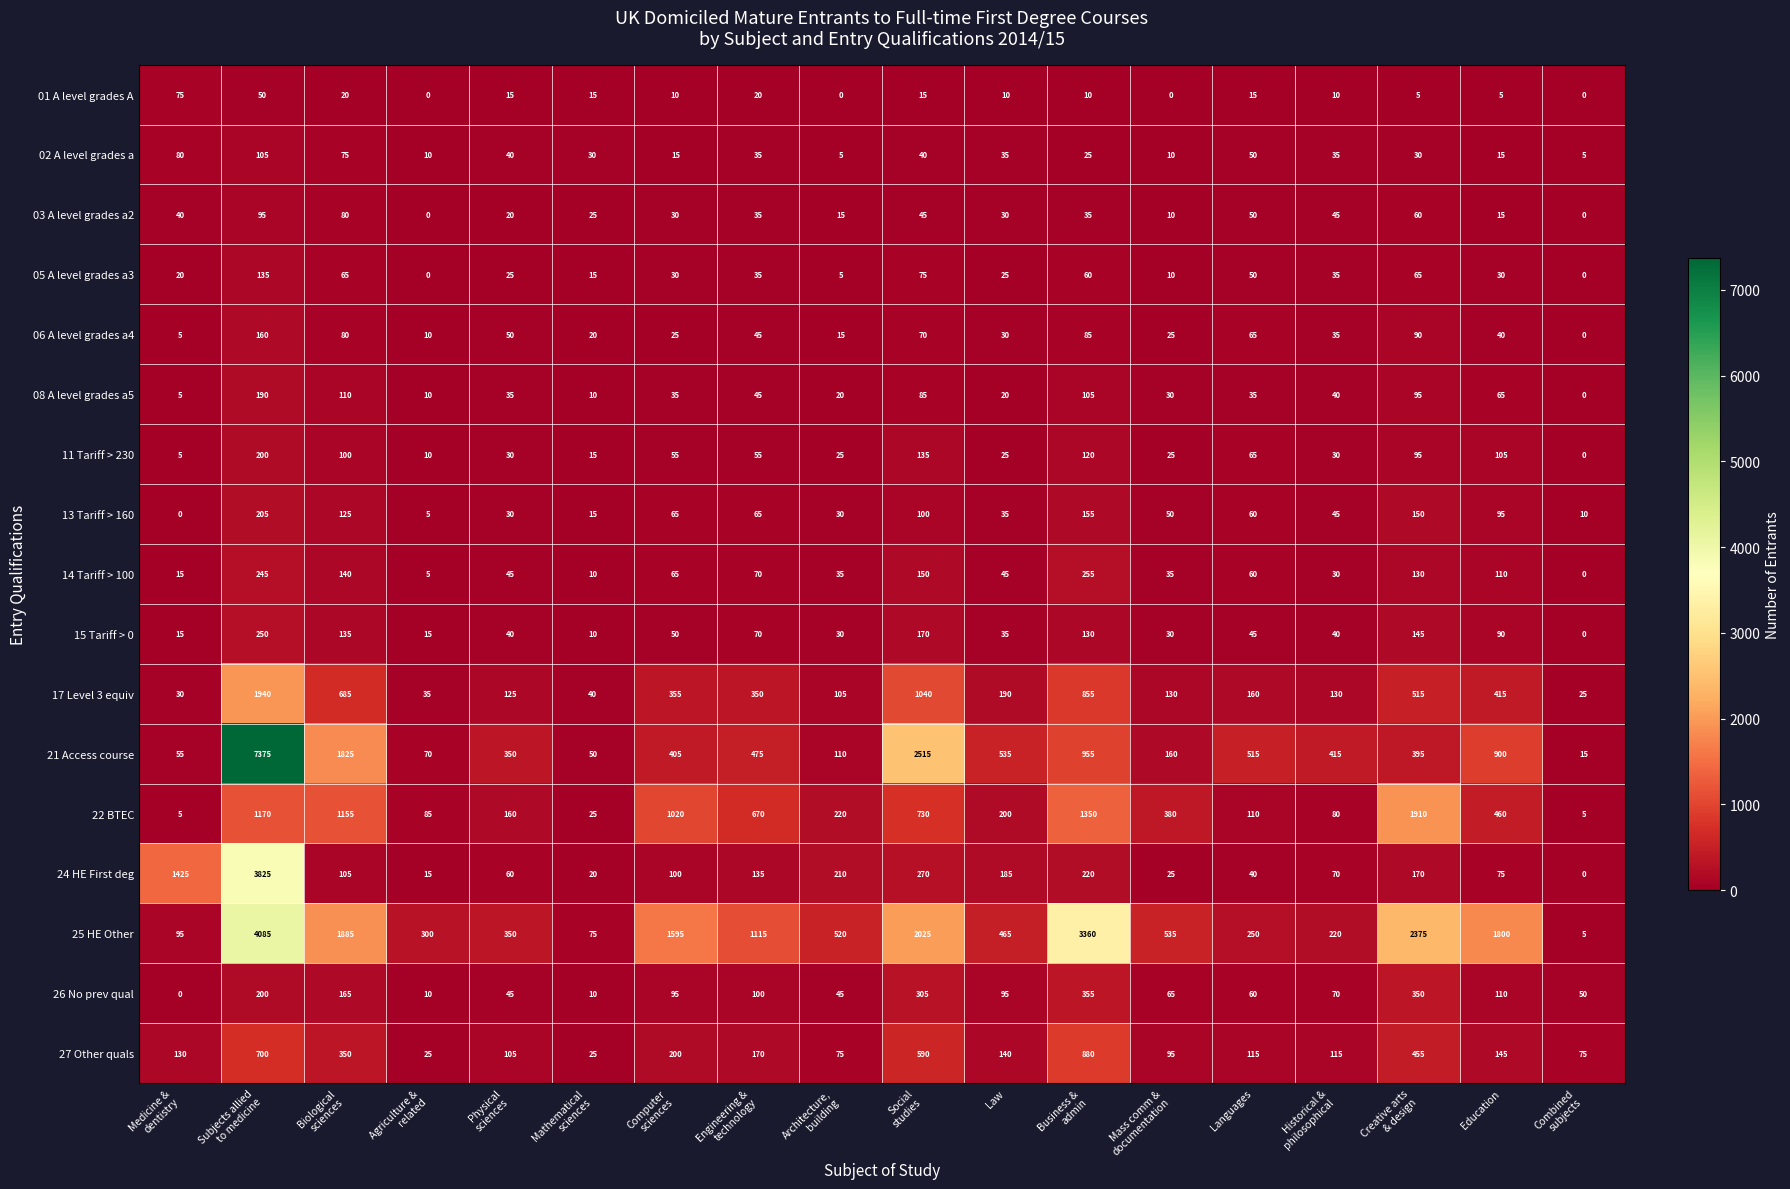

What is the sum of all 24 HE First deg values?

6950